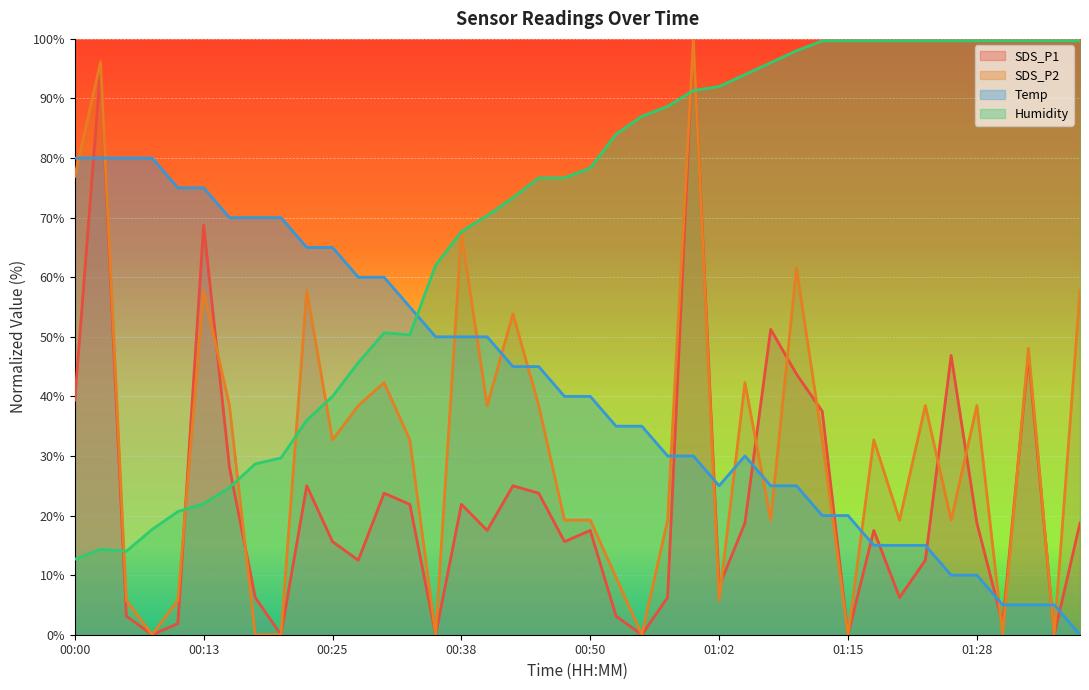

At which category is the sum across all series the highest?

01:00